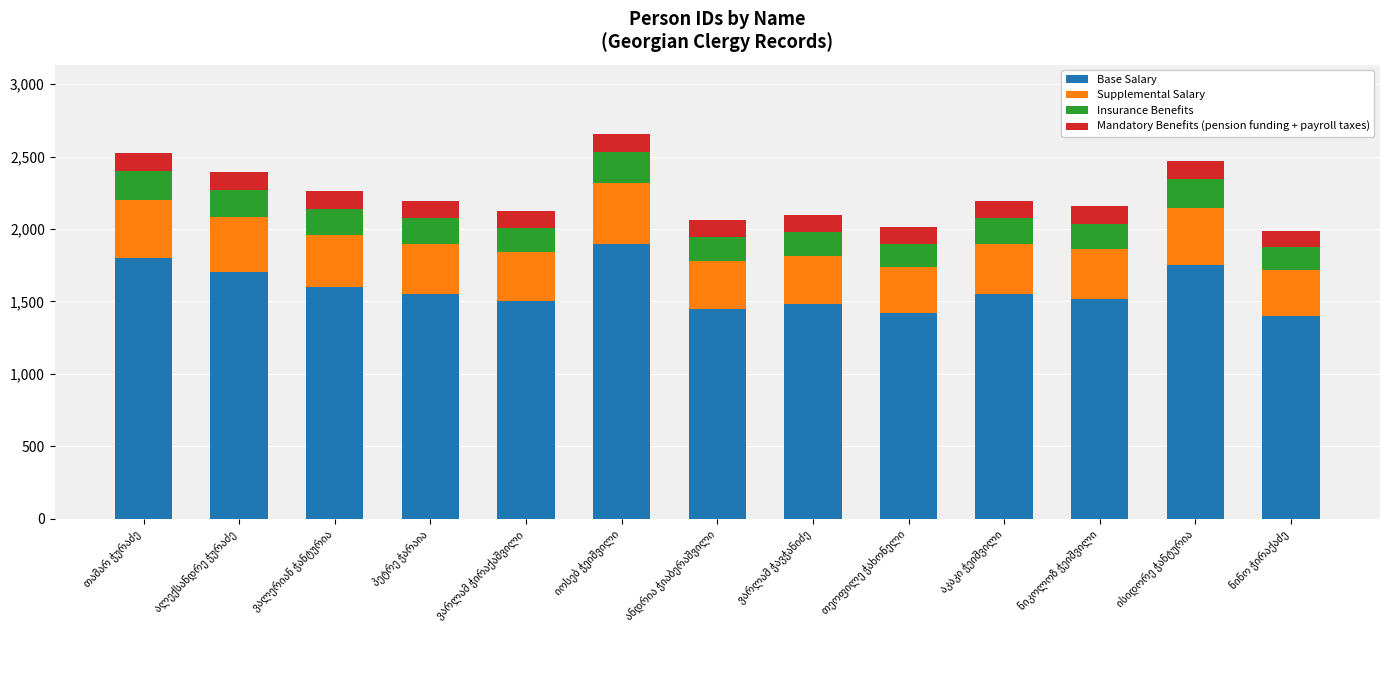

What is the difference between the maximum and minimum values in the Base Salary series?

500